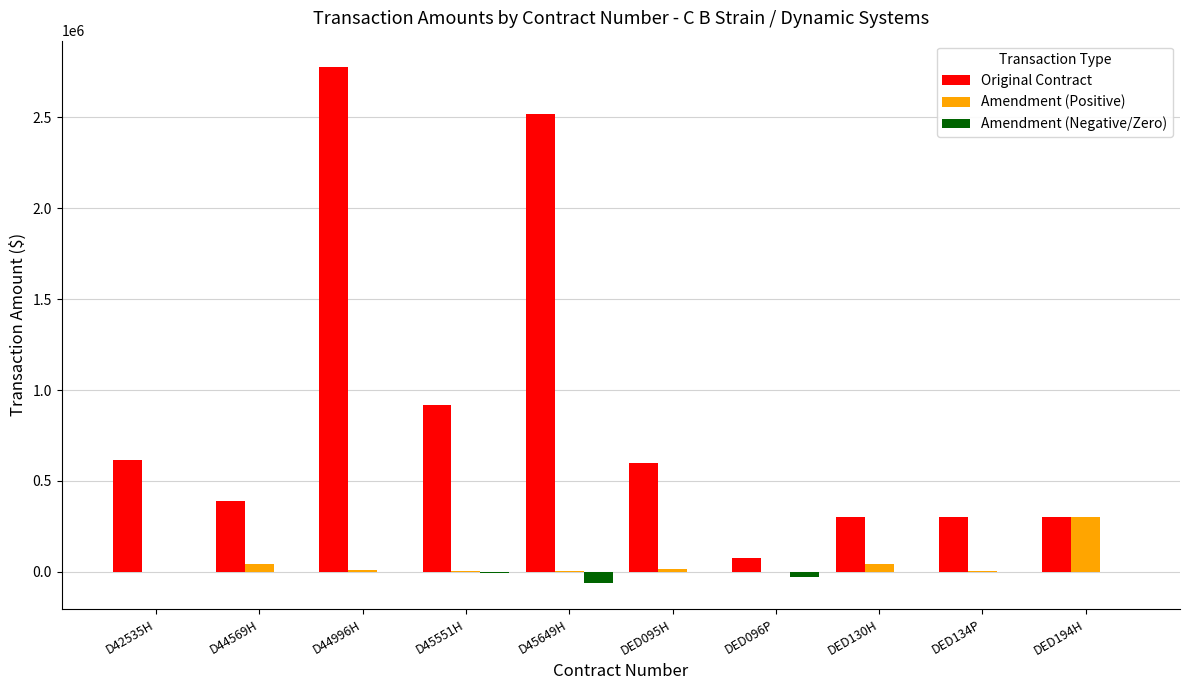

Which series changed the most between DED096P and DED194H?

Amendment (Positive)